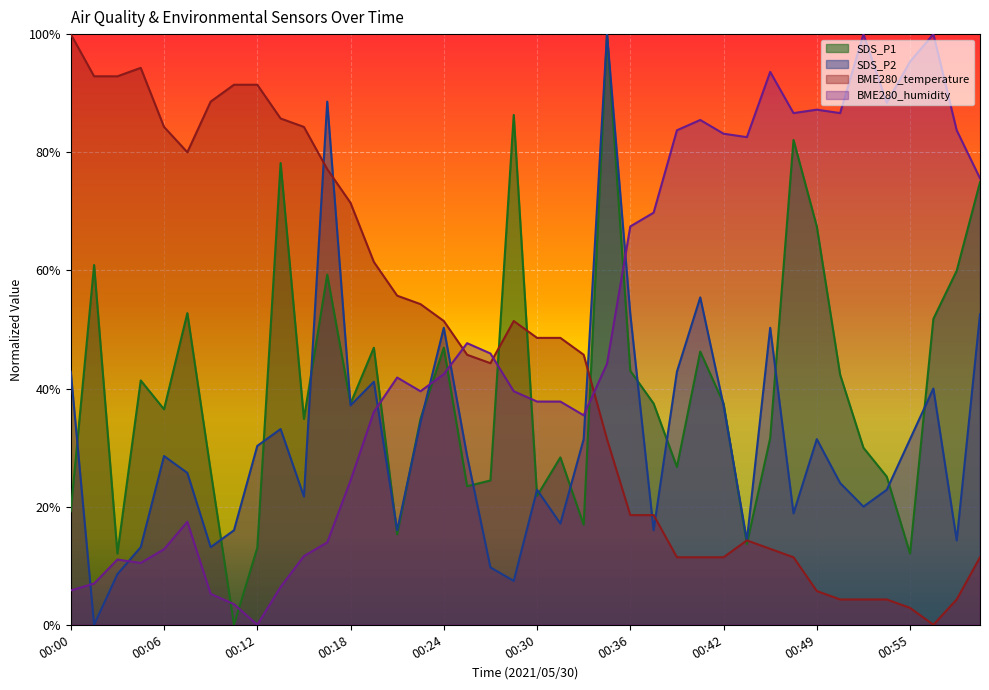

What is the difference between the second highest and minimum values in the SDS_P1 series?

0.9